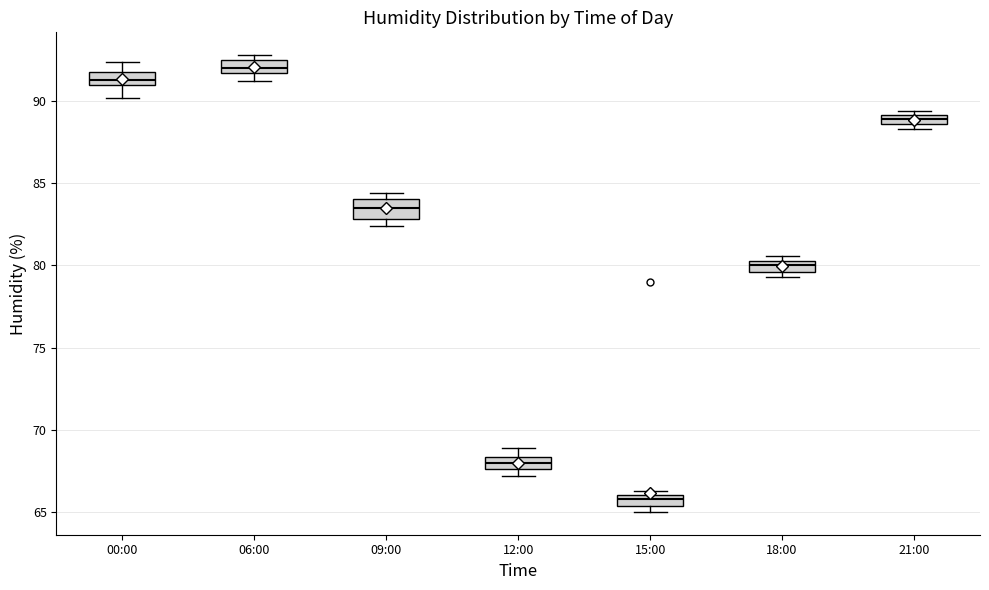

Where is the lower edge of the box for 21:00 on the y-axis? The values are not printed on the chart, so give them approximately, as read against the axis.

88.5